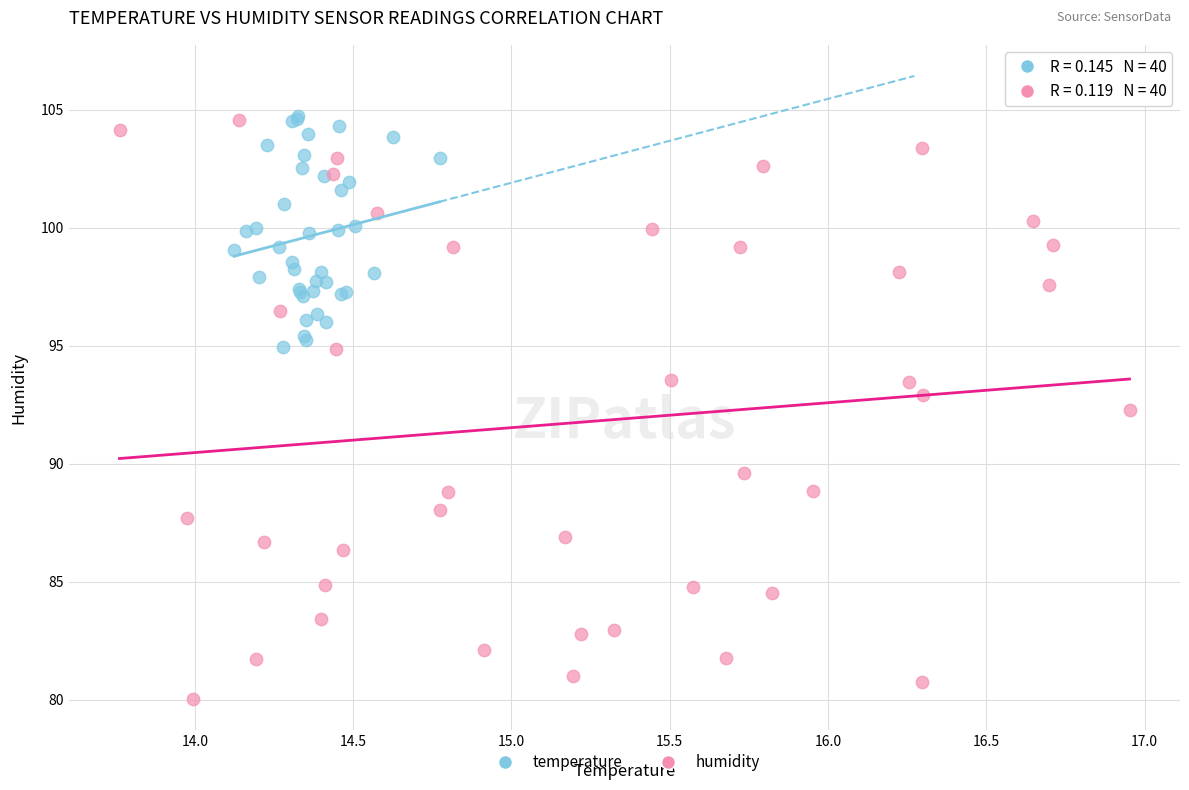

Which series has the largest Y range (max minus min)?

humidity